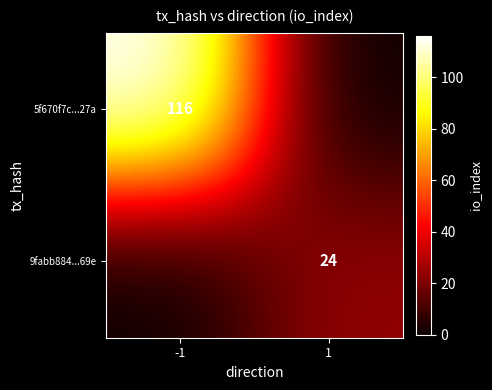

The 9fabb884...69e series shows 24 at 1. True or false?

True